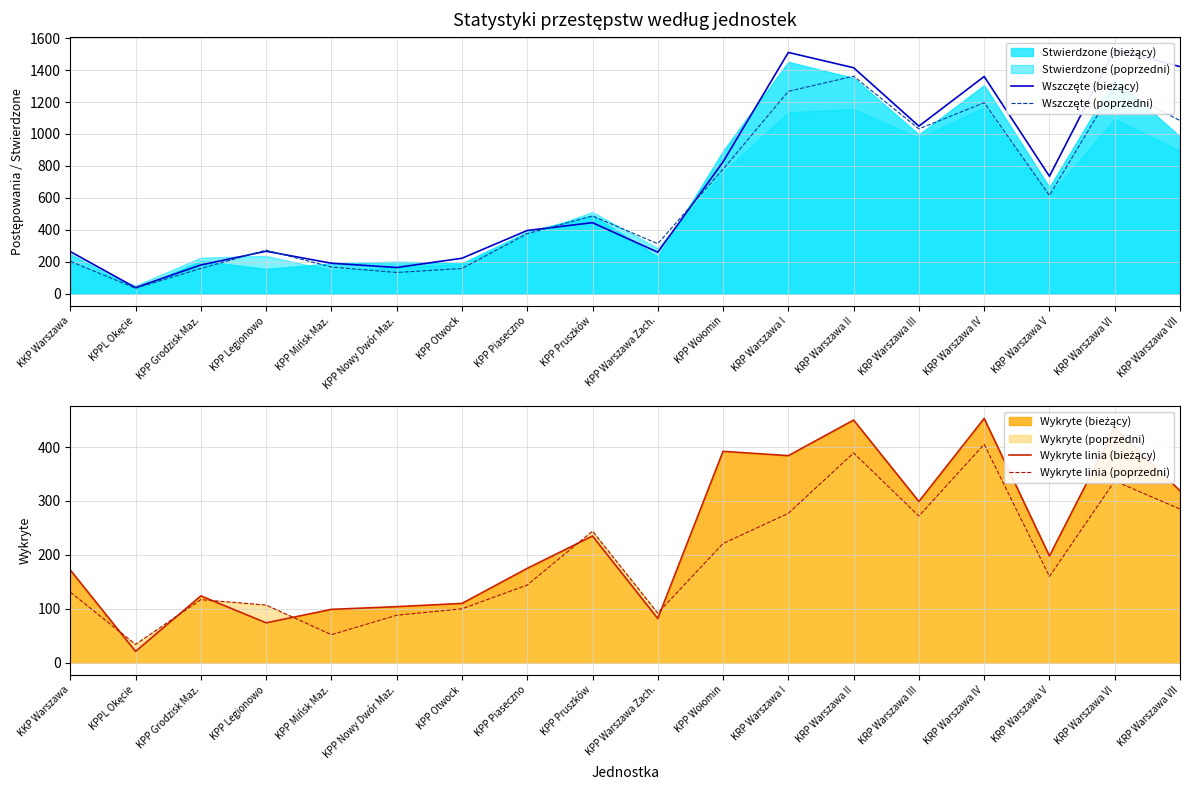

Which has a higher value, KPP Otwock or KKP Warszawa?

KKP Warszawa